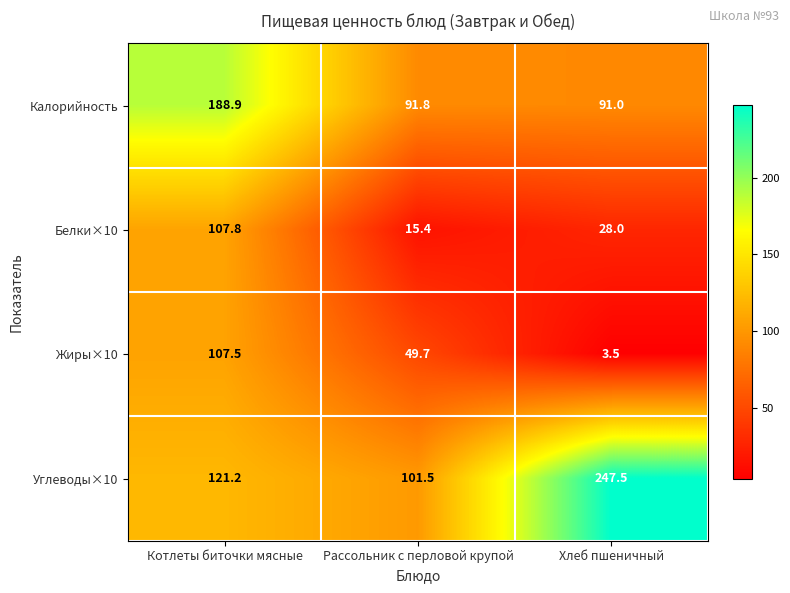

How many series are shown in this chart?

4